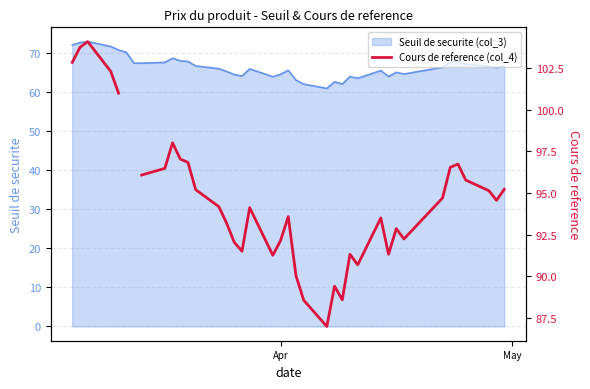

What is the lowest value of the Seuil de securite (col_3) series?

60.9